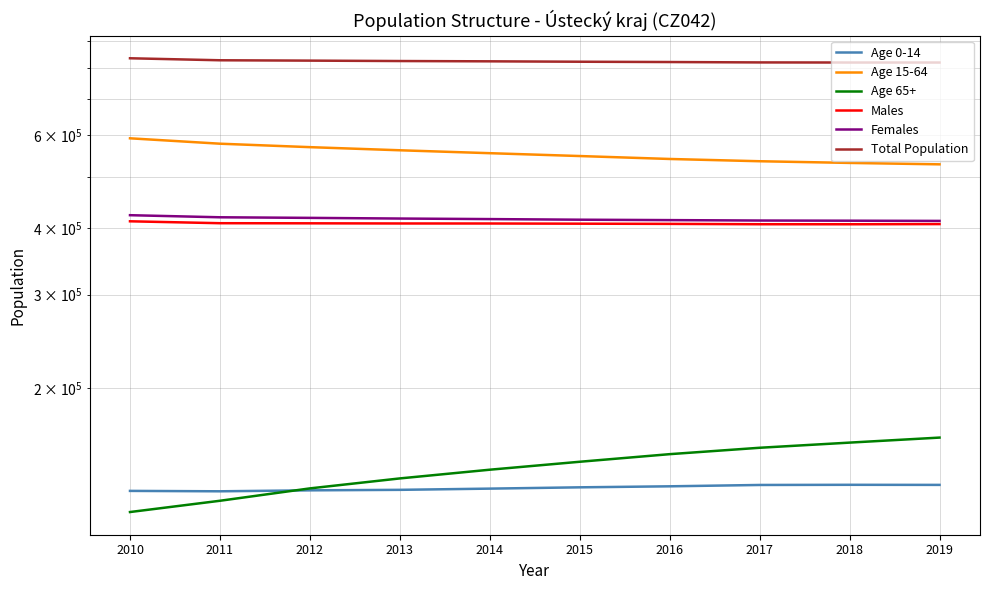

What is the average value of the Age 65+ series?

141527